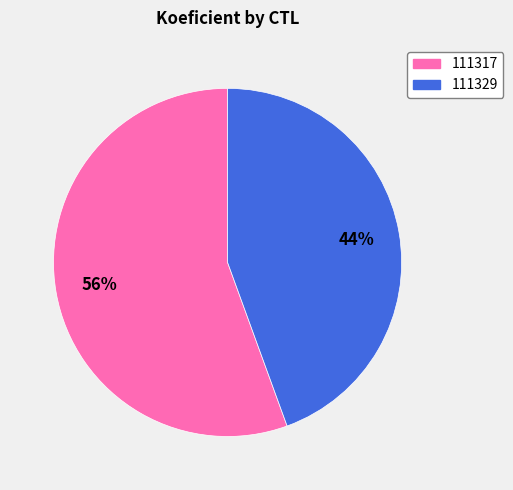

Count the number of slices in the pie.

2